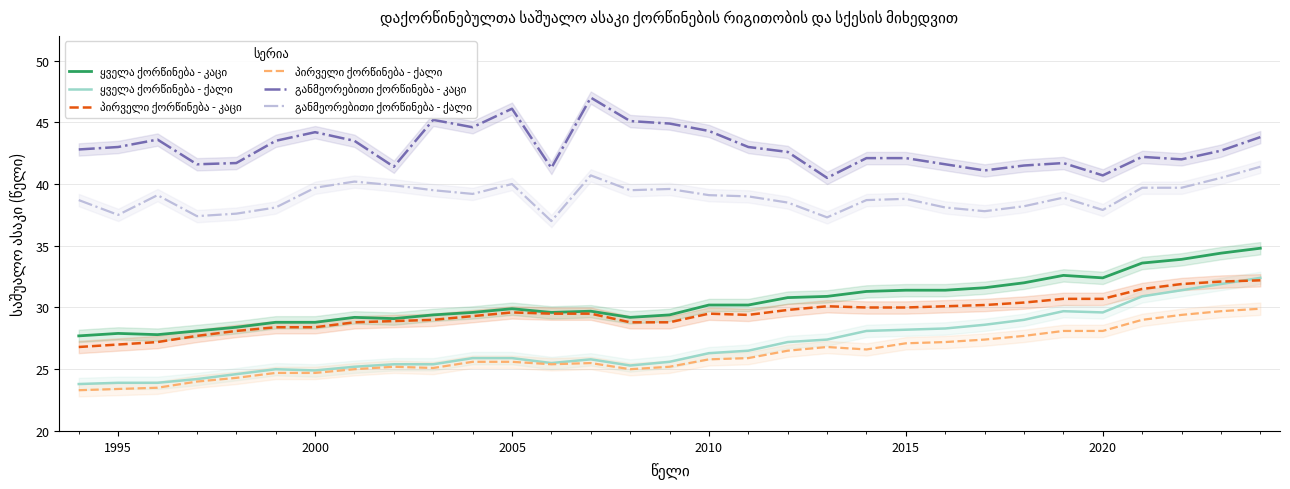

The პირველი ქორწინება - კაცი series shows 15.8 at 2005. True or false?

False